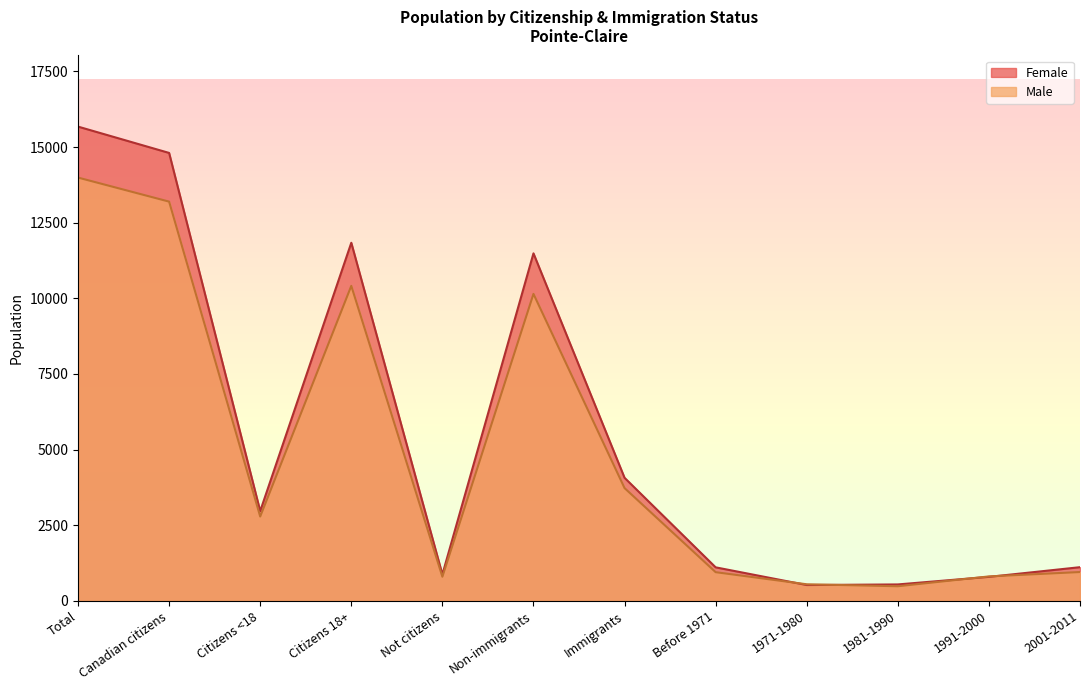

In Male, how many points are higher than both neighbors (excluding endpoints)?

2